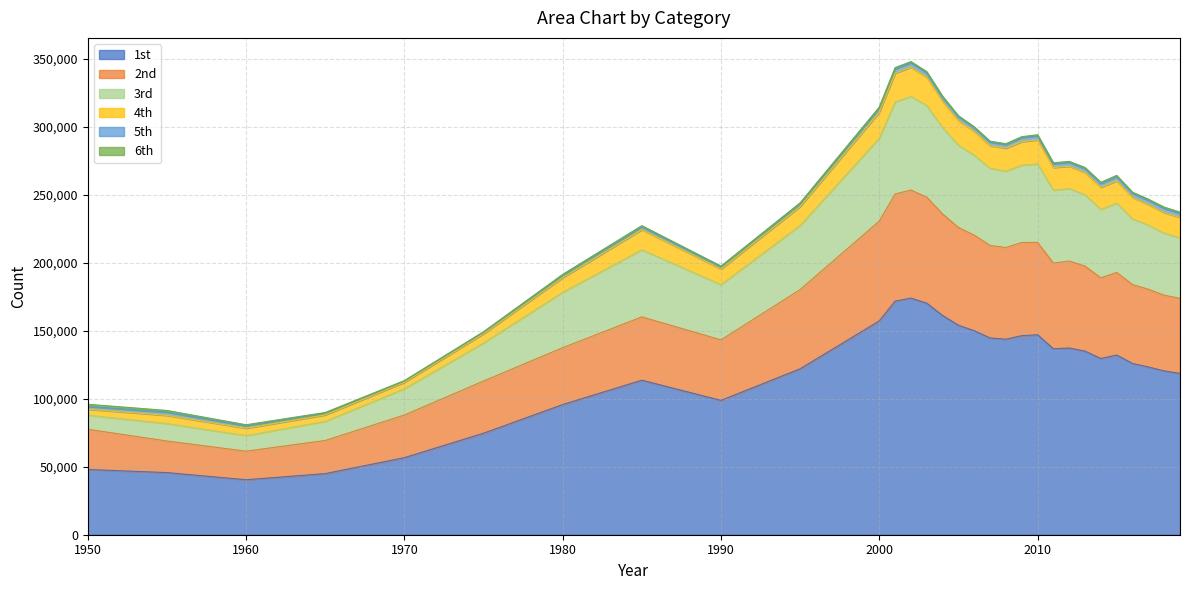

True or false: 1st and 3rd intersect in this chart.

False